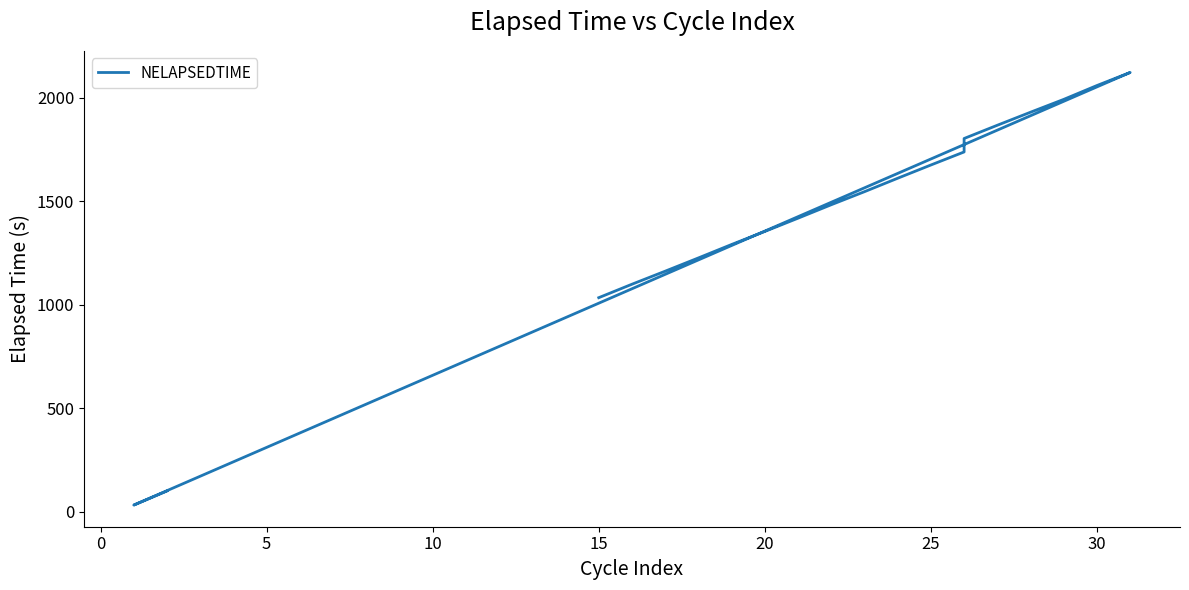

What is the average value?

1427